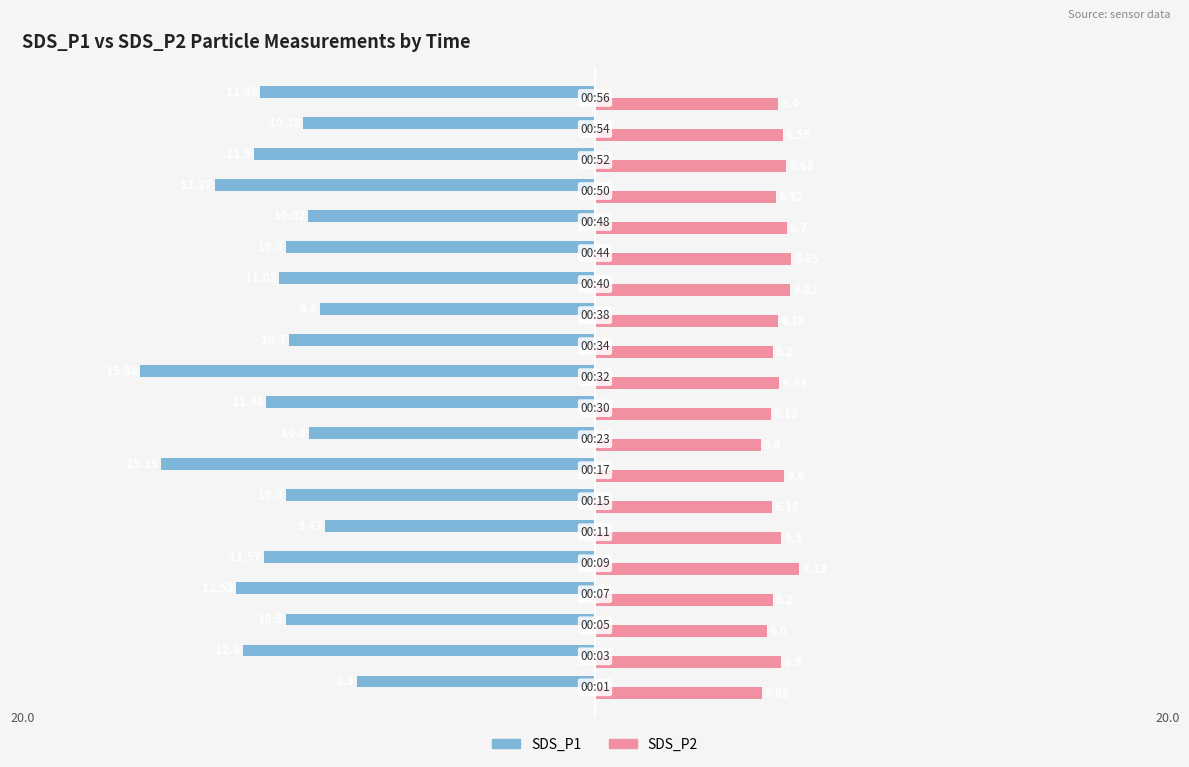

What are all the series names shown in the legend?

SDS_P1, SDS_P2